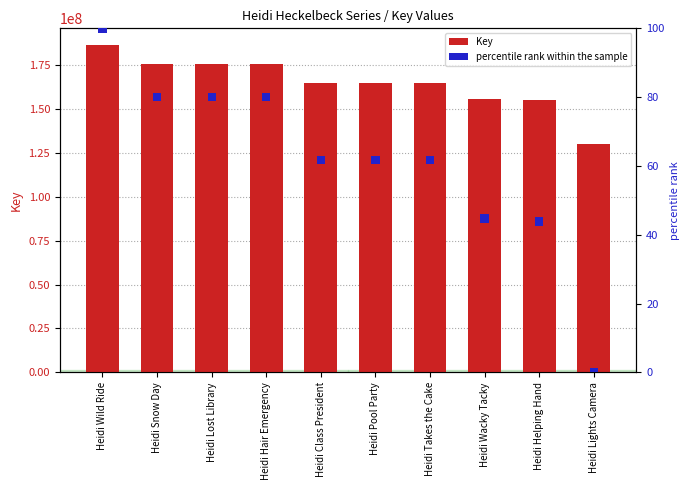

Is it true that percentile rank within the sample equals 4.0 at Heidi Wild Ride?

False